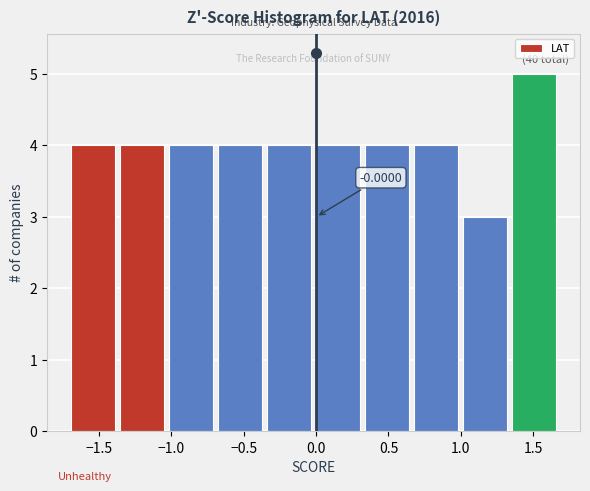

Over which range of the x-axis is the bar tallest?

1.35 to 1.65